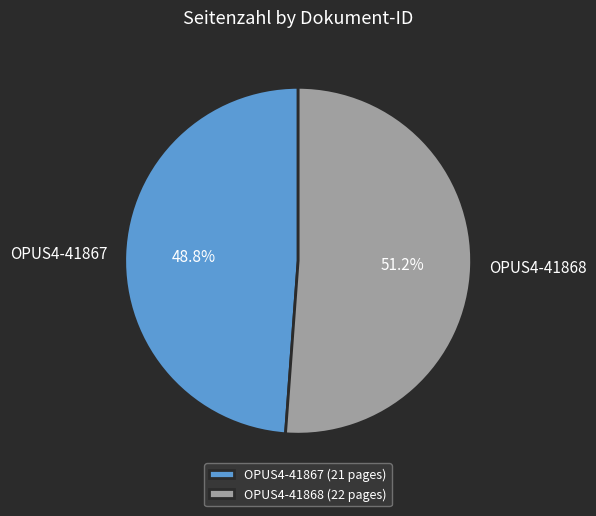

What is the largest slice in the pie chart?

OPUS4-41868